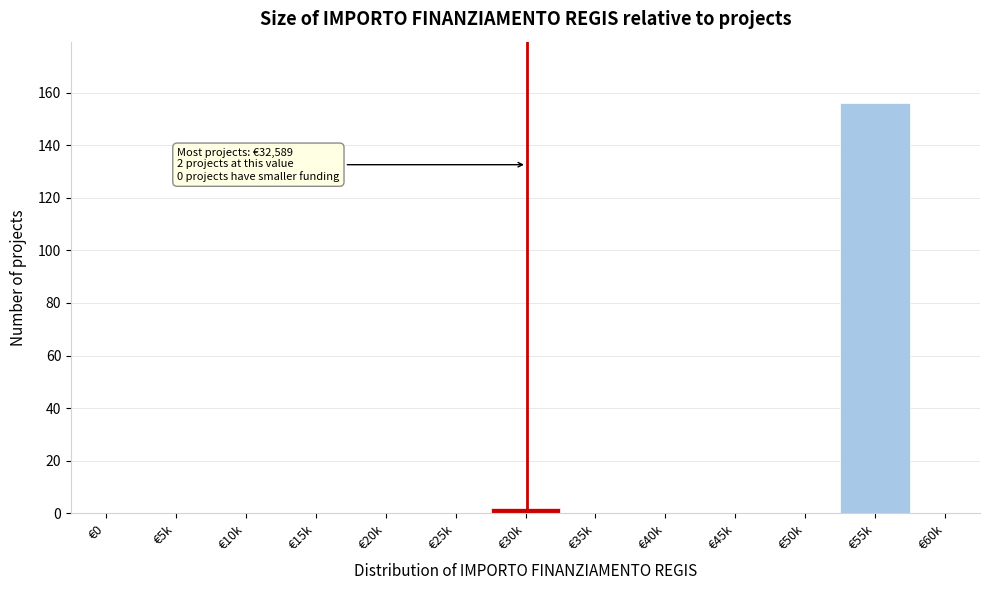

Reading left to right, transcribe all the data shown in this chart.

€0=0	€5k=0	€10k=0	€15k=0	€20k=0	€25k=0	€30k=2	€35k=0	€40k=0	€45k=0	€50k=0	€55k=156	€60k=0